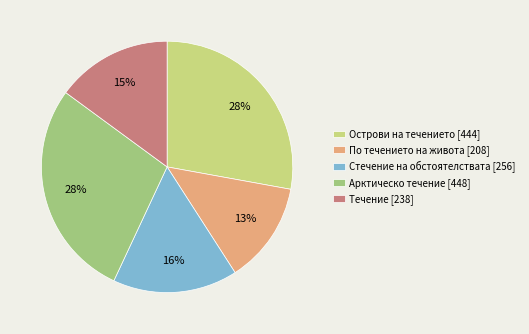

Which has a higher value, По течението на живота [208] or Арктическо течение [448]?

Арктическо течение [448]